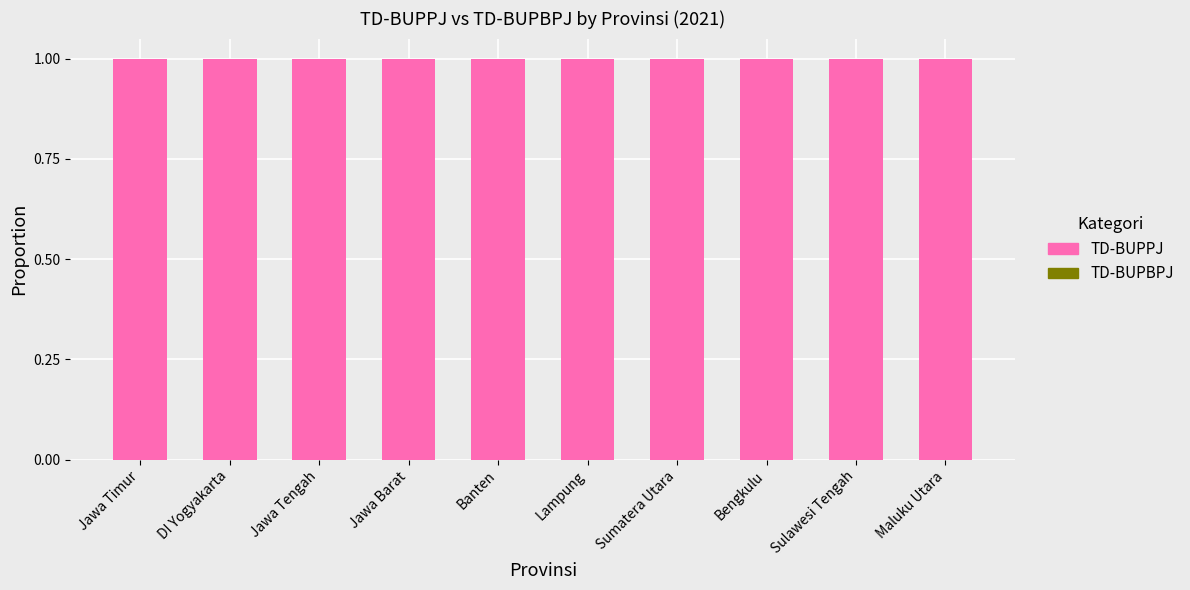

Rank the series at Jawa Tengah from highest to lowest value.

TD-BUPPJ, TD-BUPBPJ